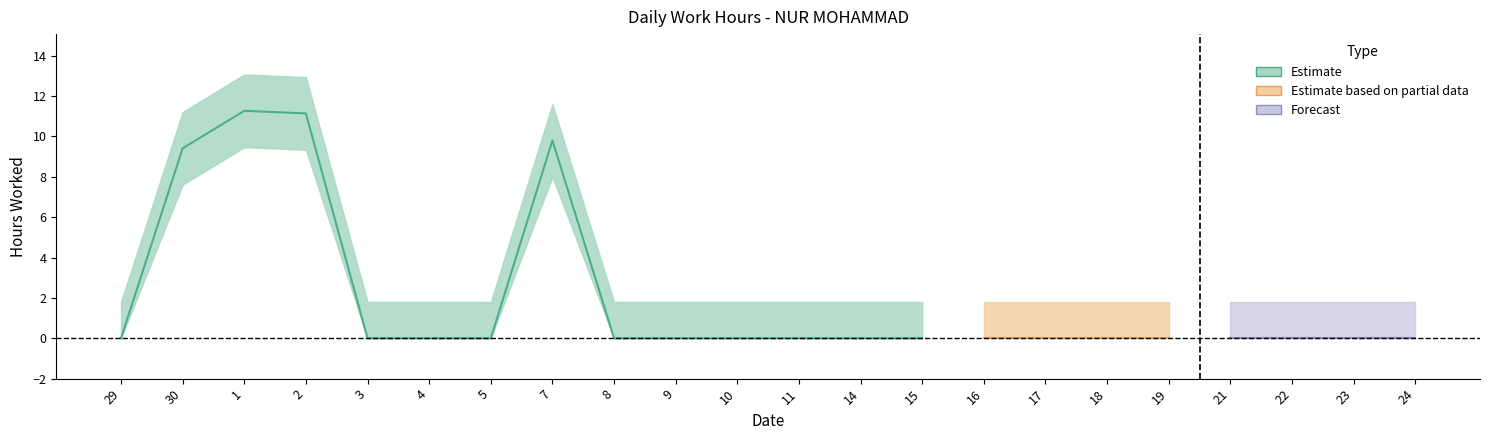

Is it true that the value at 11 is -6.4?

False